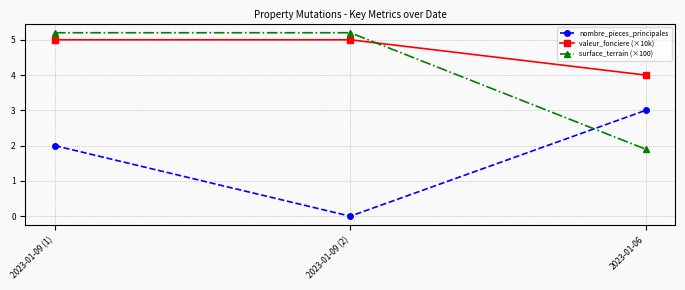

Which series has the largest range (max minus min)?

surface_terrain (×100)